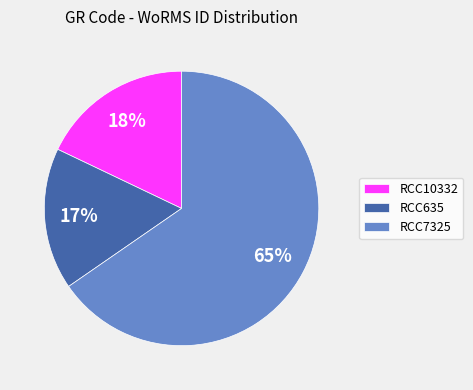

What is the ratio of the value at RCC10332 to the value at RCC635?

1.1